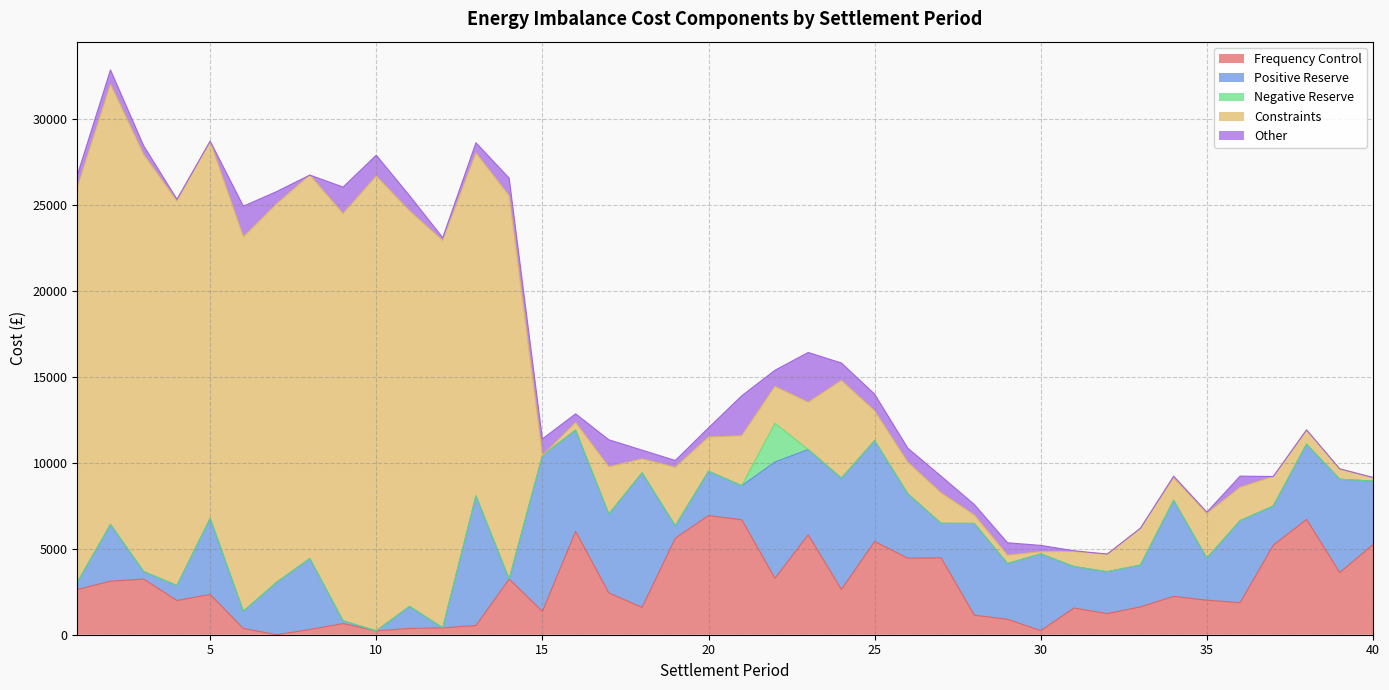

Which series has the largest range (max minus min)?

Constraints